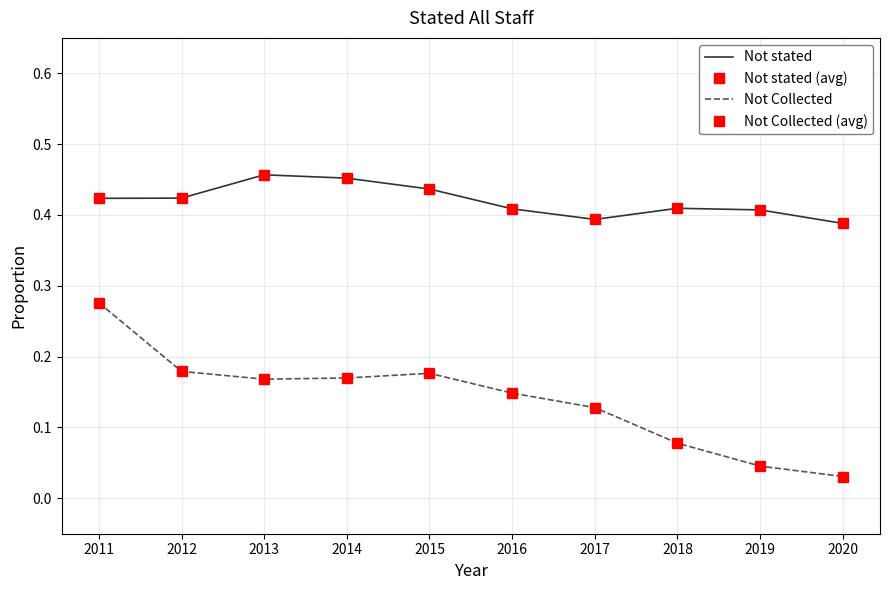

True or false: Not stated (avg) and Not Collected cross at least once.

False